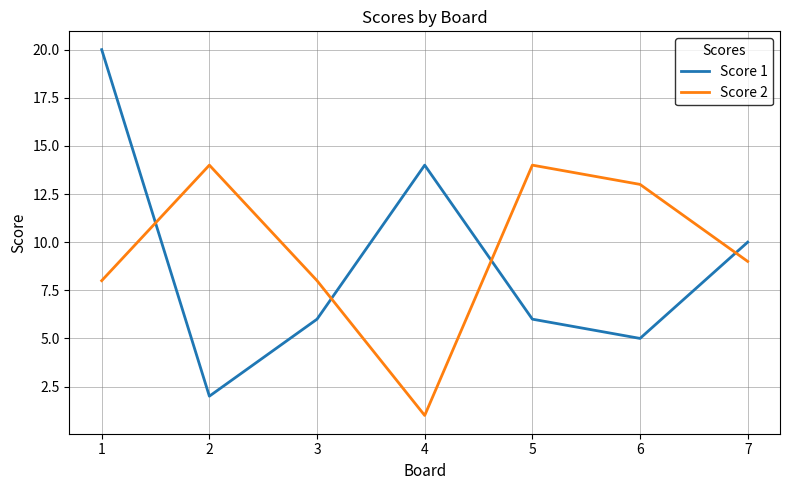

Reading left to right, transcribe all the data shown in this chart.

Score 1: 1=20	2=2	3=6	4=14	5=6	6=5	7=10
Score 2: 1=8	2=14	3=8	4=1	5=14	6=13	7=9